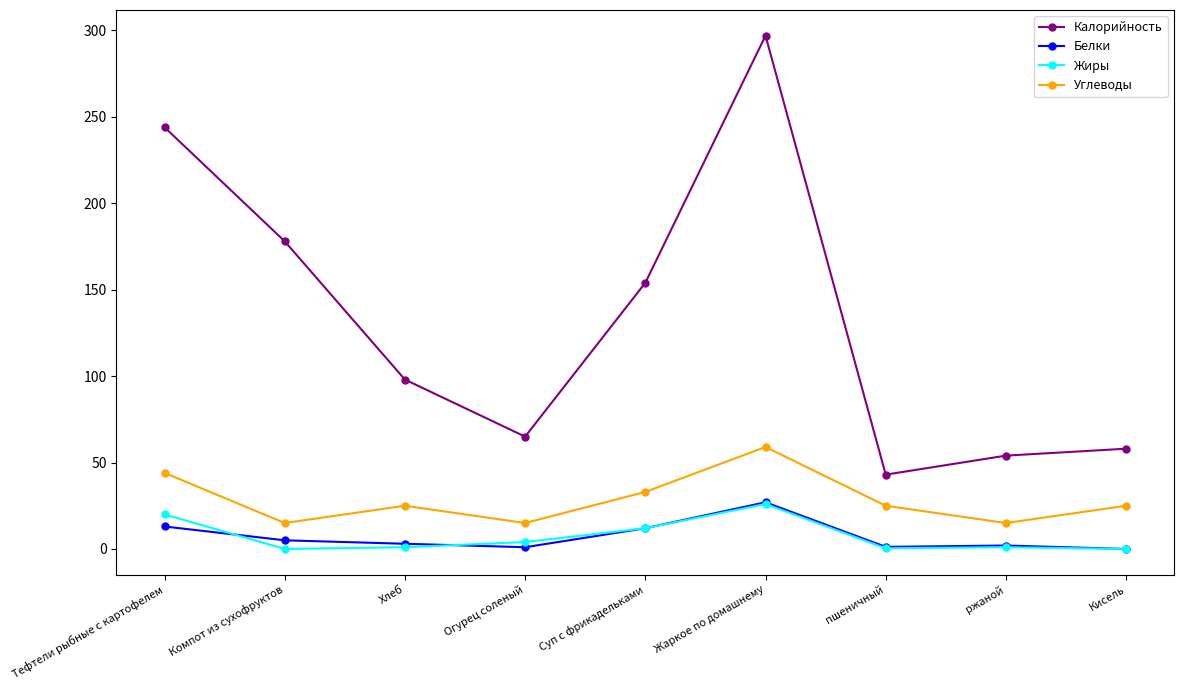

What is the sum of the Жиры values at Суп с фрикадельками and Жаркое по домашнему?

38.0